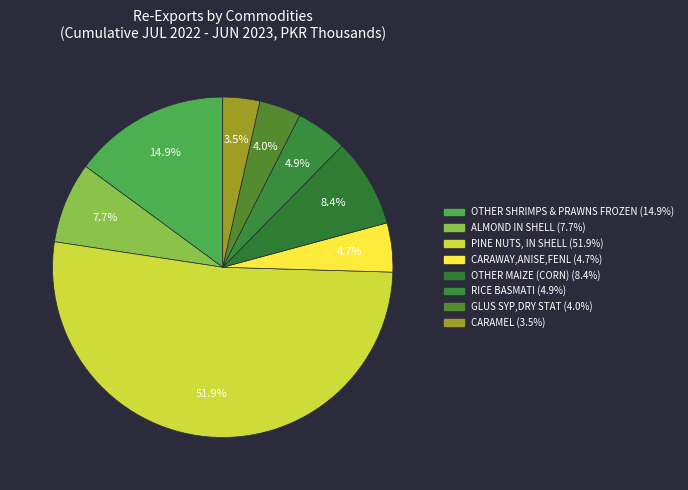

Rank the categories by value from highest to lowest.

PINE NUTS, IN SHELL, OTHER SHRIMPS & PRAWNS FROZEN, OTHER MAIZE (CORN), ALMOND IN SHELL, RICE BASMATI, CARAWAY,ANISE,FENL, GLUS SYP,DRY STAT, CARAMEL